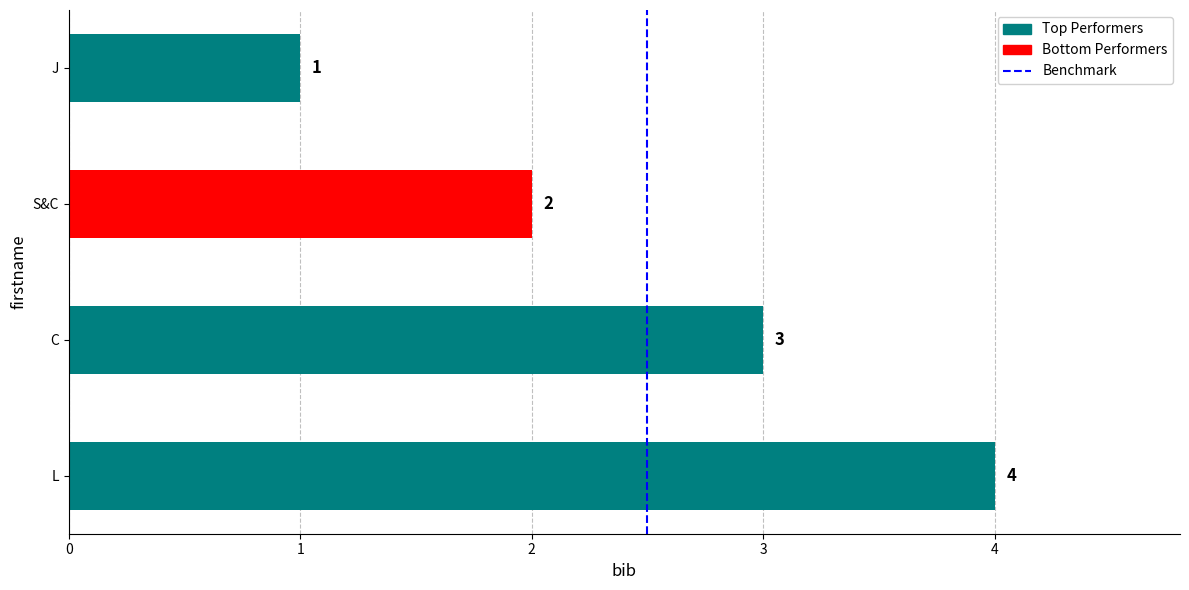

Reading bottom to top, extract all data points from this chart.

4	3	2	1